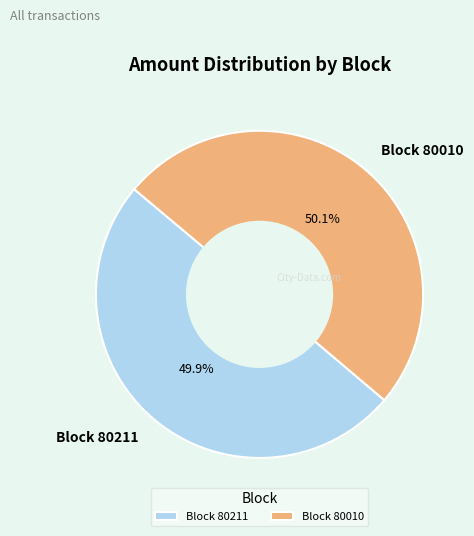

What is the ratio of the value at Block 80010 to the value at Block 80211?

1.0